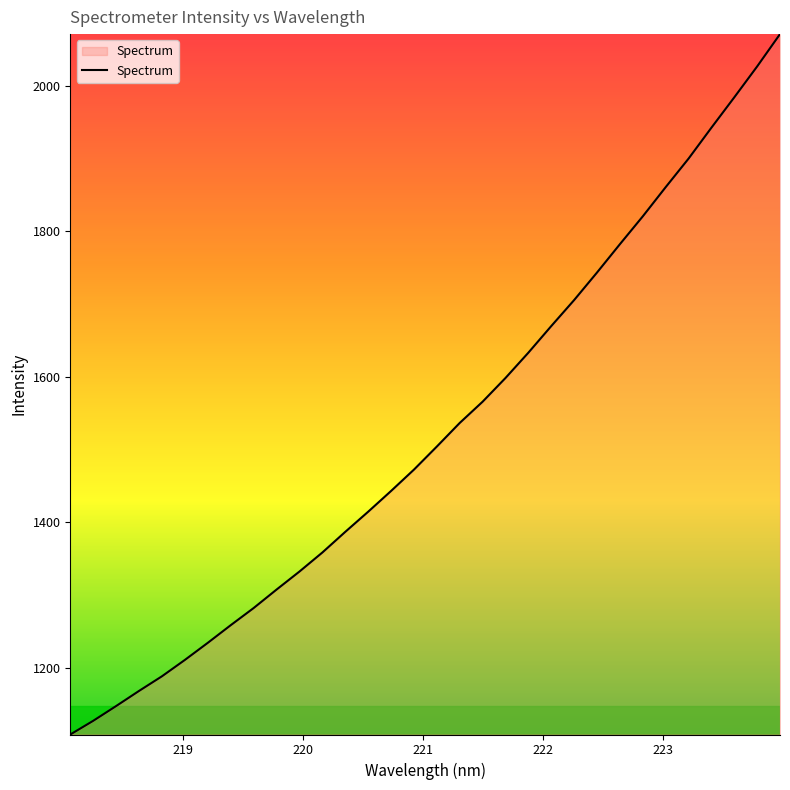

What is the maximum value shown in the chart?

2071.1